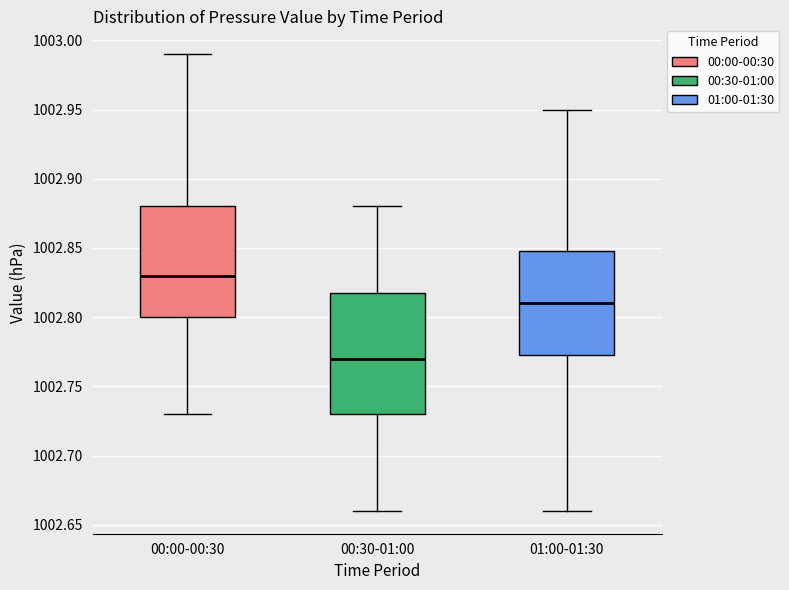

Which box is the tallest, from its lower edge to its upper edge?

00:30-01:00